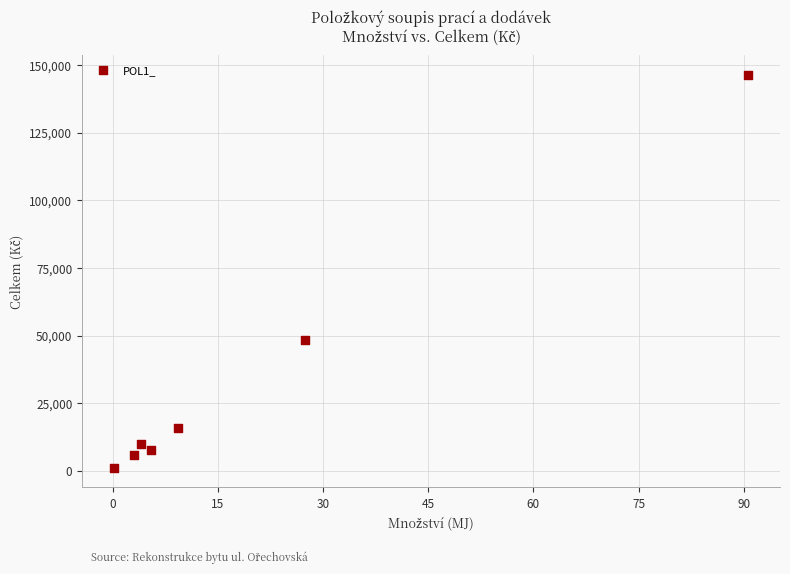

What Y value in the scatter plot is closest to 73754?

48437.4